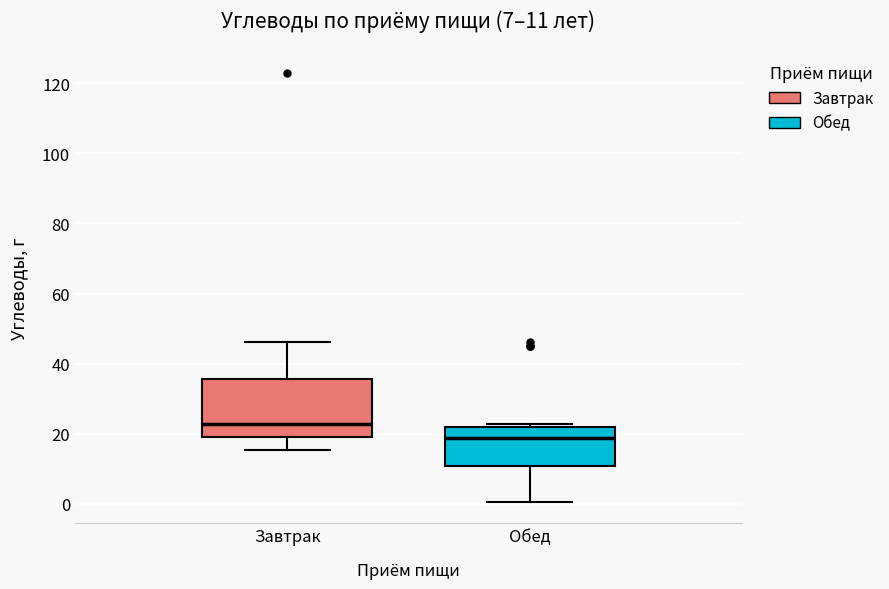

Which box's median line is the highest?

Завтрак